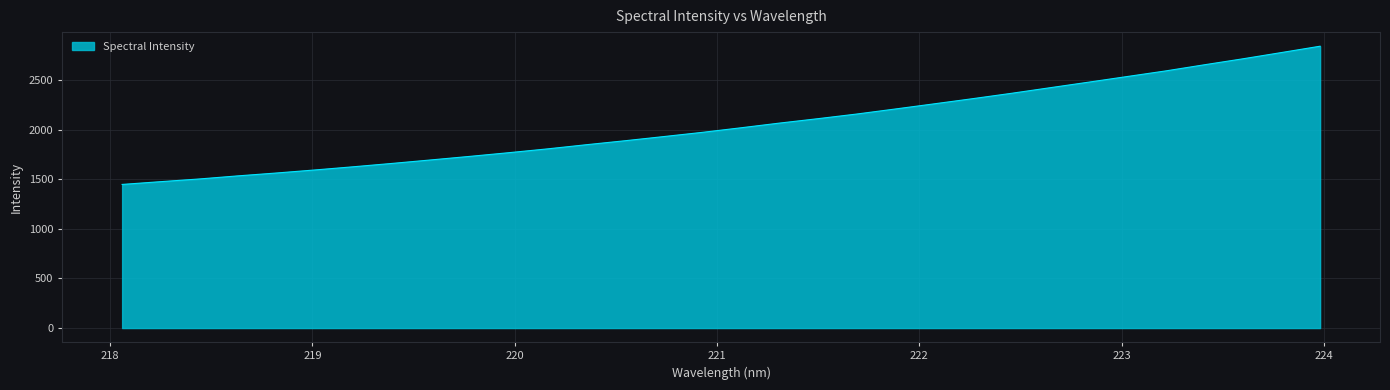

What is the maximum value shown in the chart?

2840.7